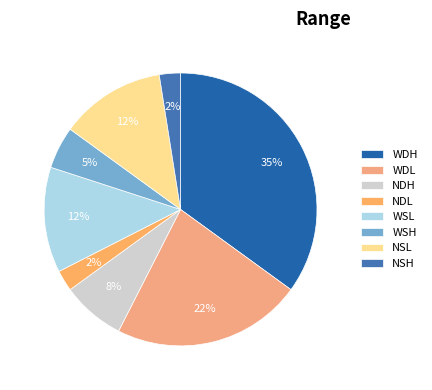

How many segments does this pie chart have?

8